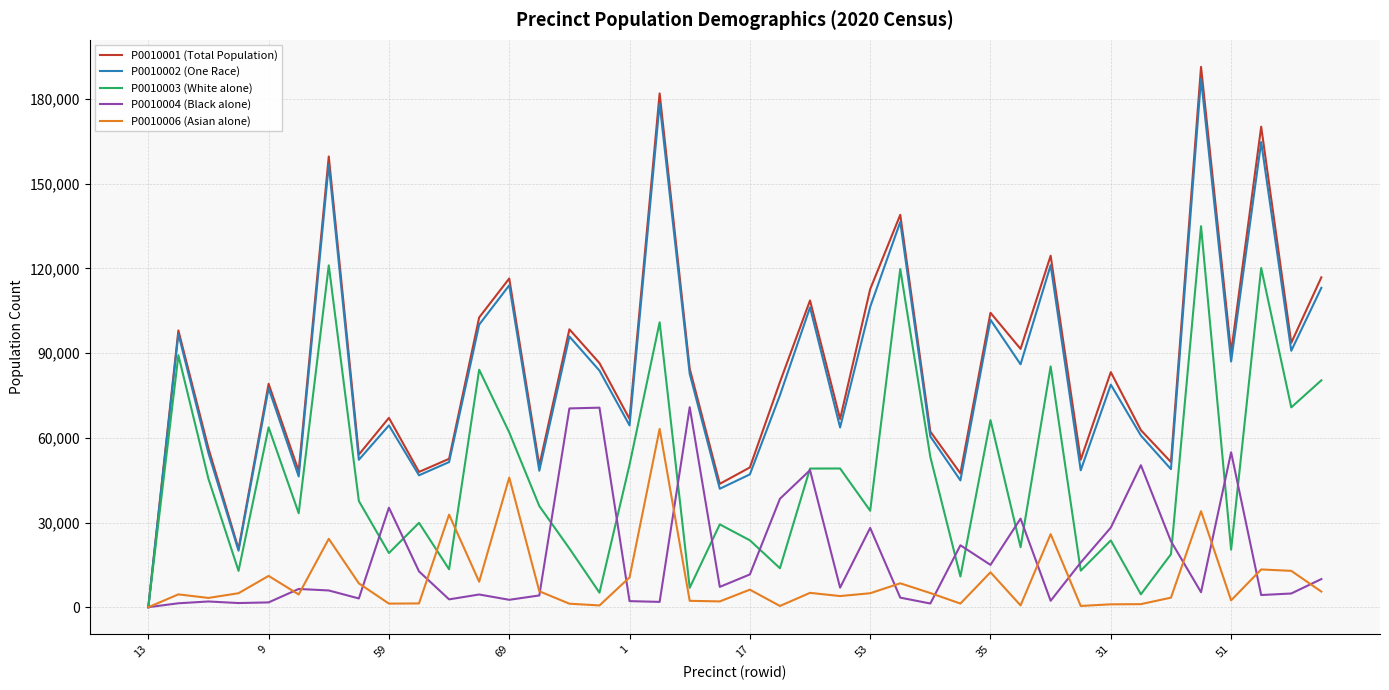

Count the number of categories in the chart.

40